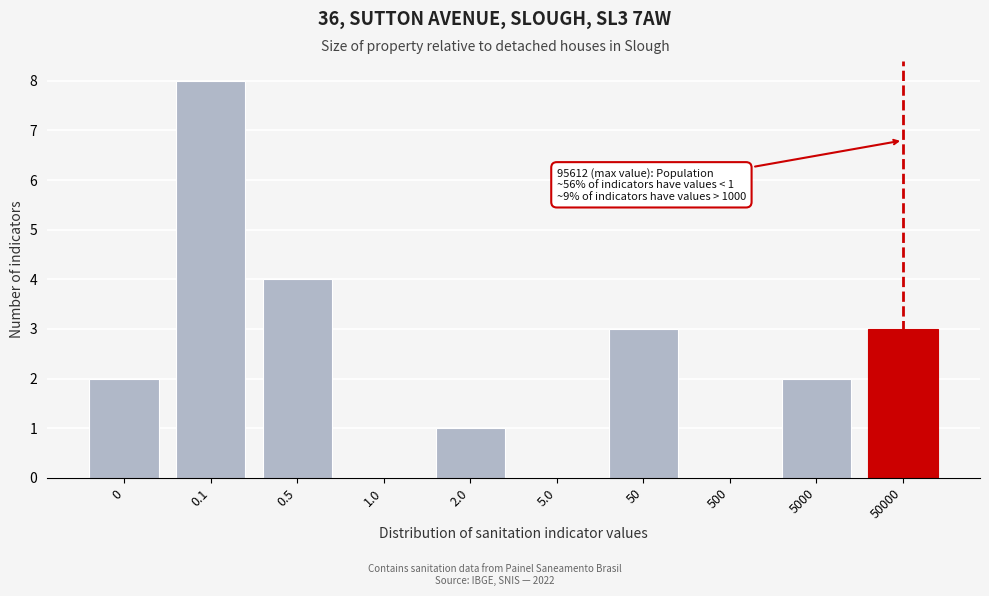

Reading left to right, what are all the values shown in this chart?

0=2	0.1=8	0.5=4	1.0=0	2.0=1	5.0=0	50=3	500=0	5000=2	50000=3